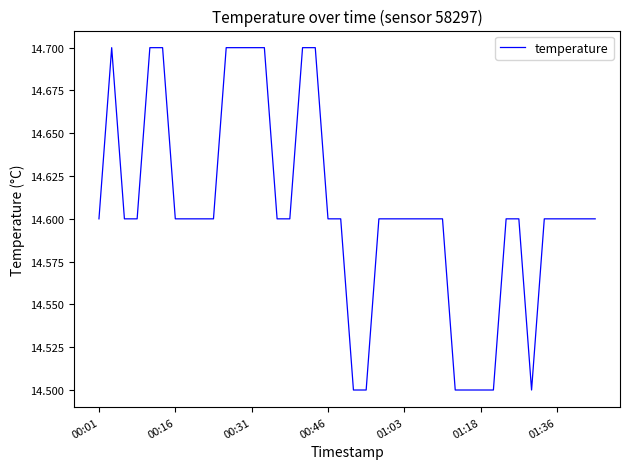

What is the maximum value shown in the chart?

14.7